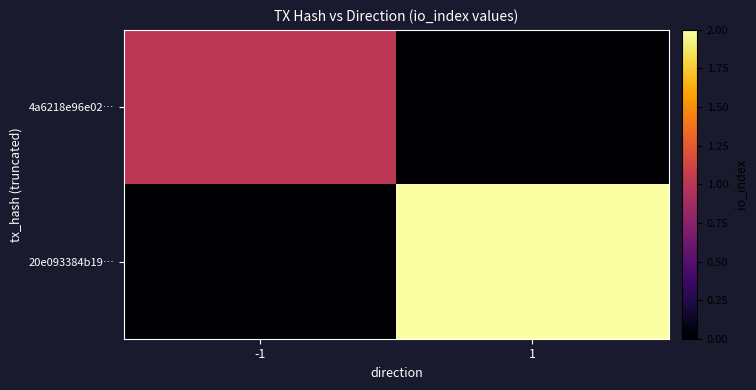

Between -1 and 1, which series saw the biggest shift?

20e093384b19…